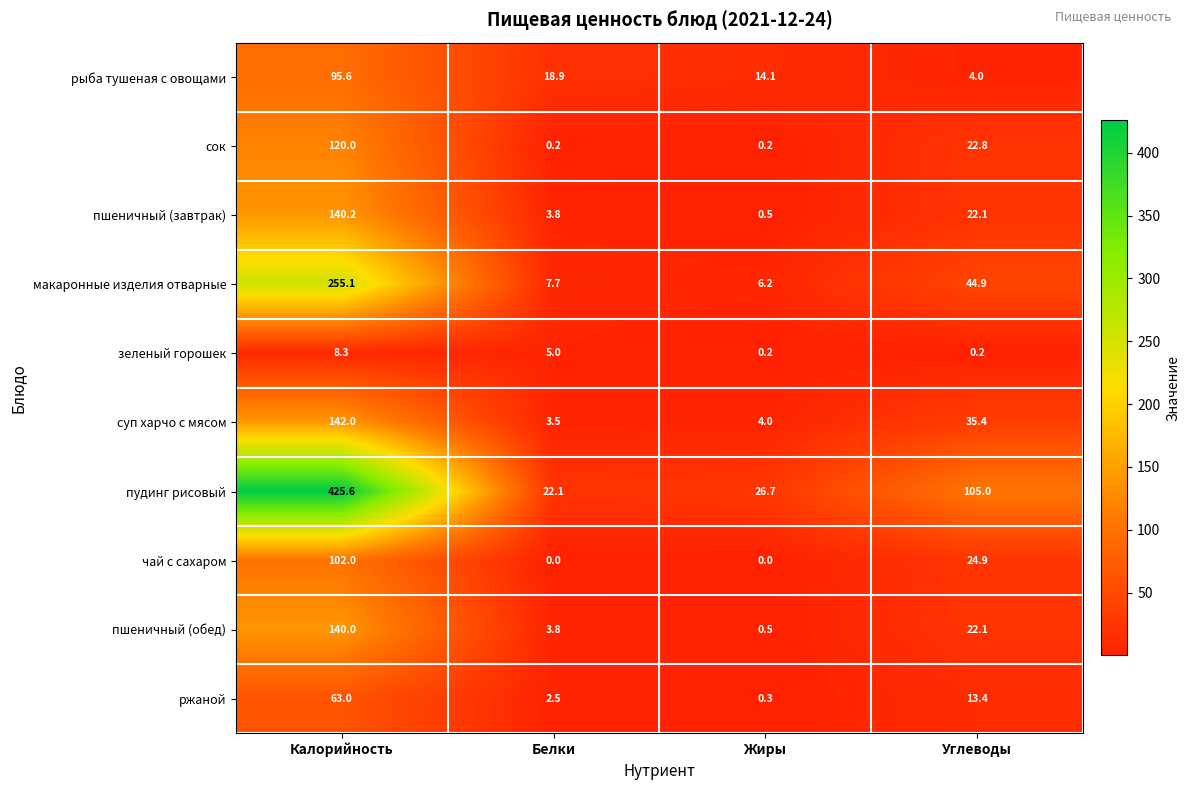

At how many categories does at least one series exceed 99?

2